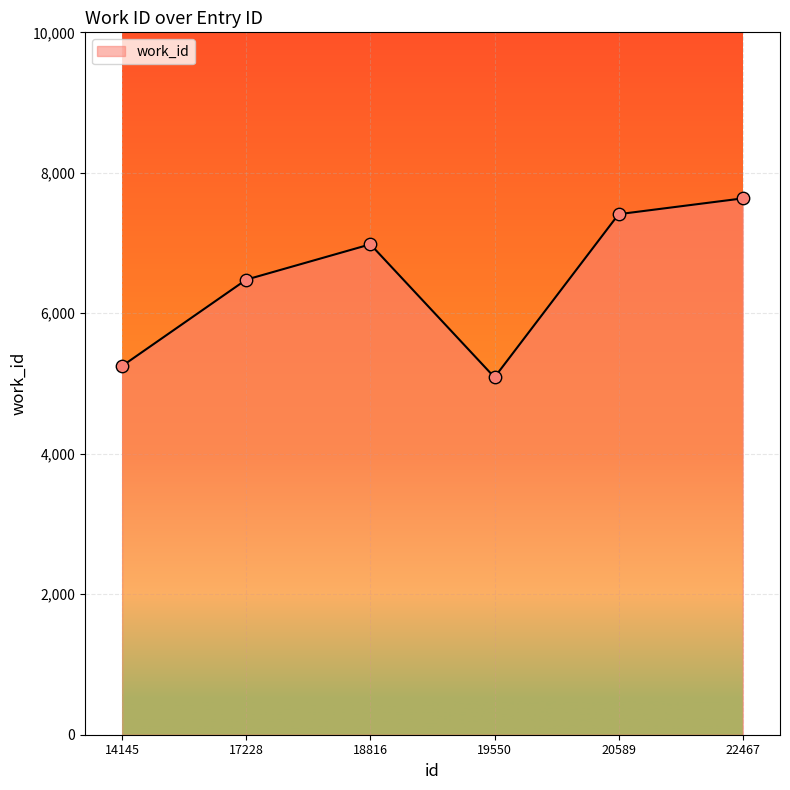

What is the ratio of the value at 17228 to the value at 19550?

1.3